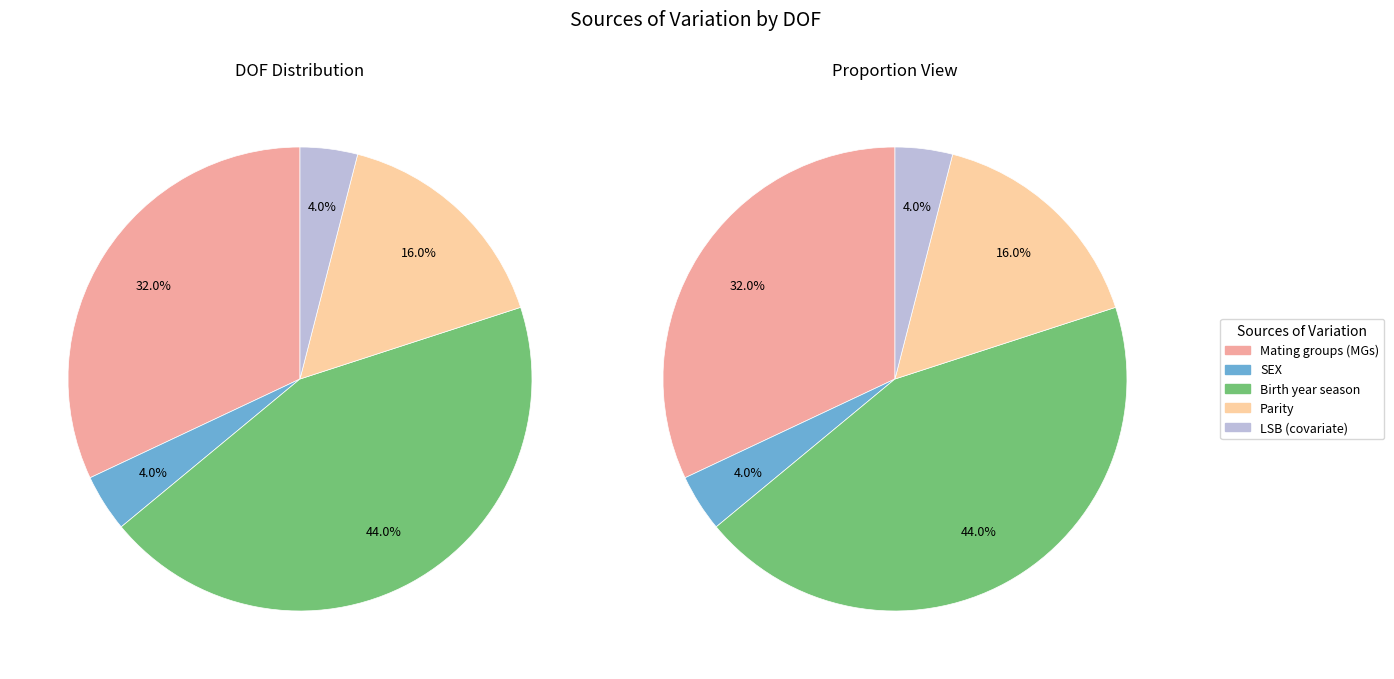

What is the largest slice in the pie chart?

Birth year season